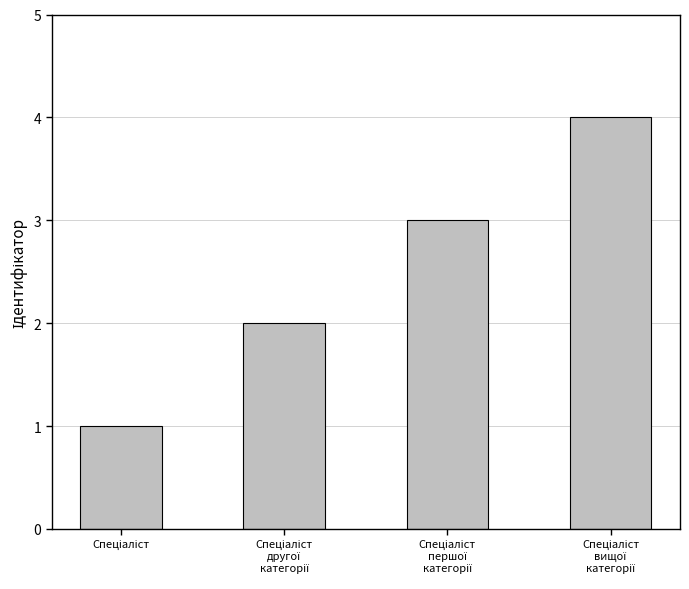

What is the maximum value shown in the chart?

4